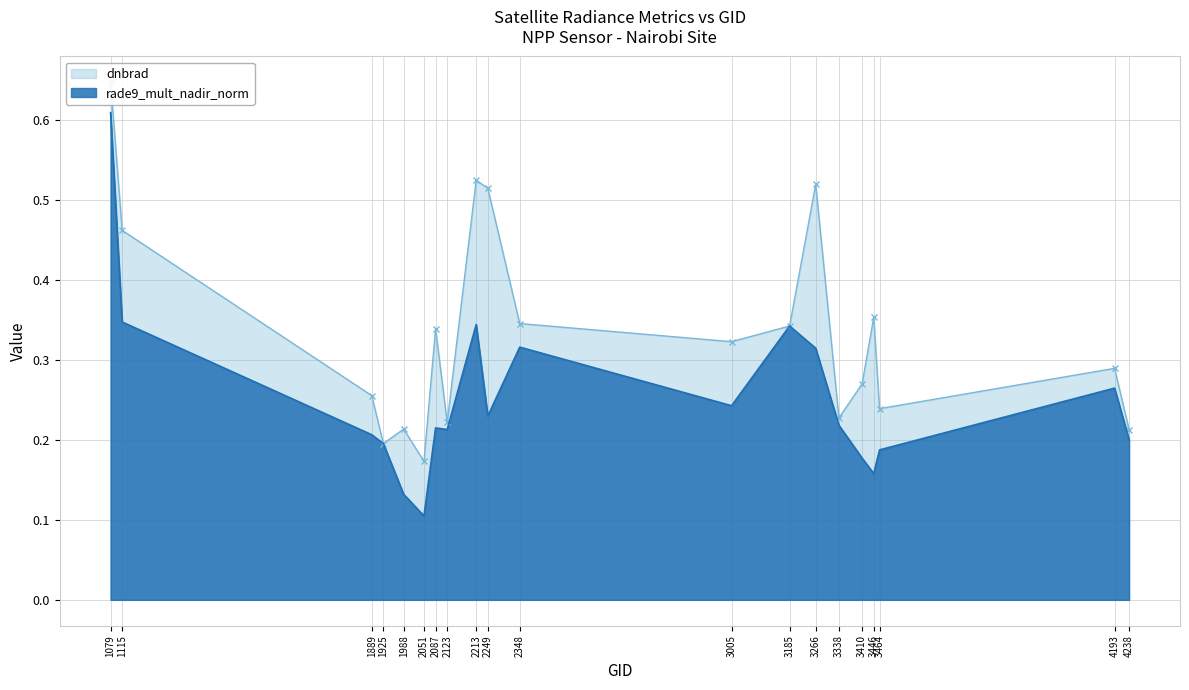

Where is the first local maximum for rade9_mult_nadir_norm?

2087